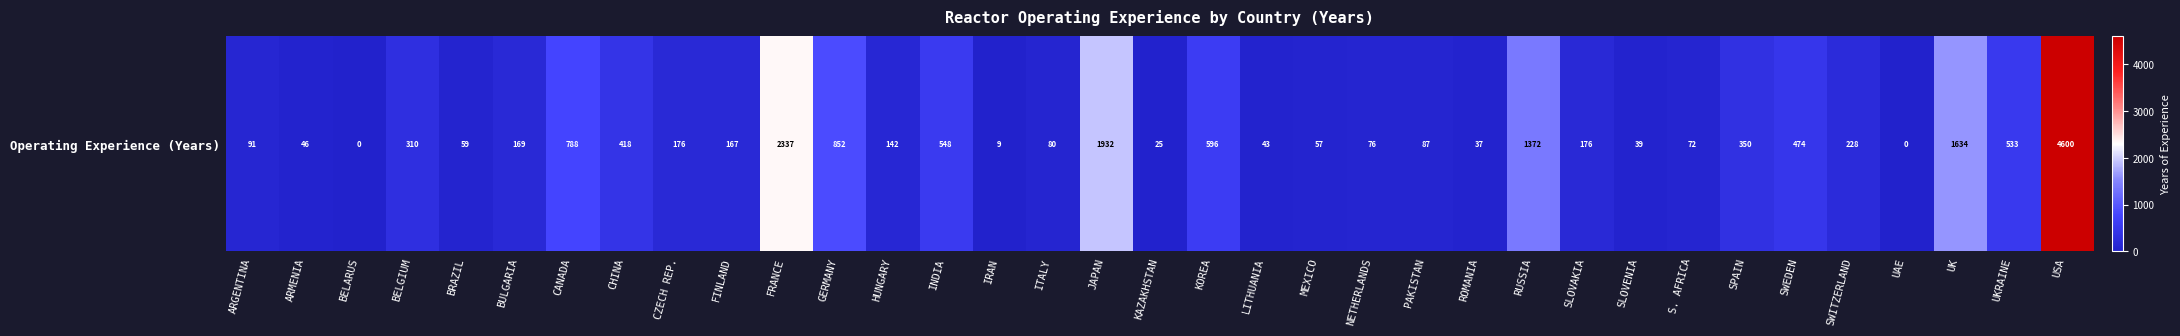

What is the average value?

529